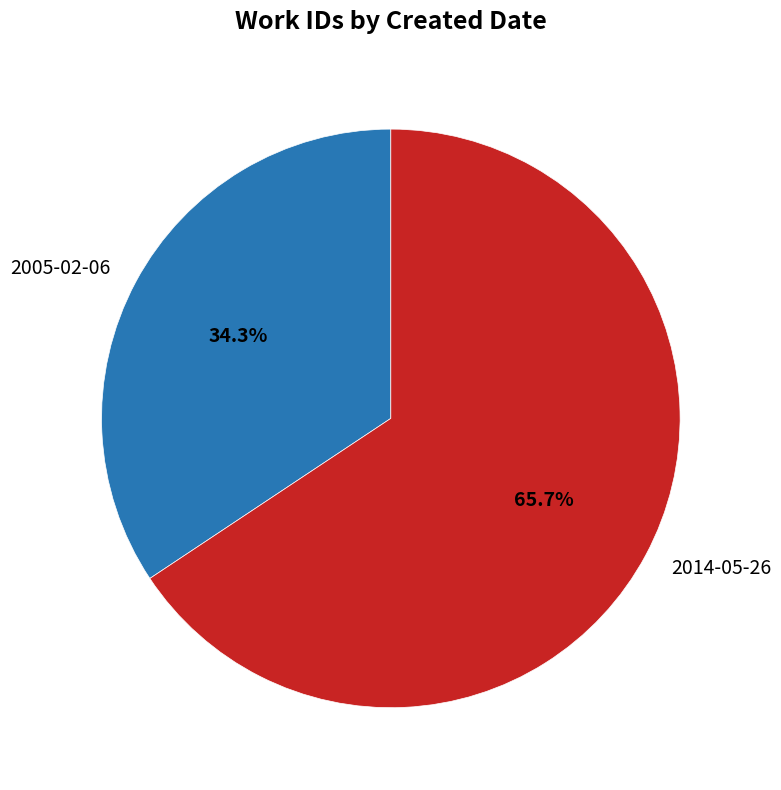

Which slice is the smallest?

2005-02-06